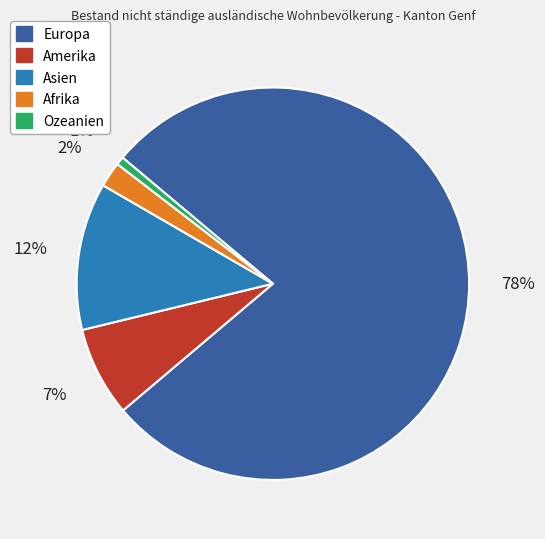

Approximately how many times larger is the value at Amerika compared to Asien?

0.6